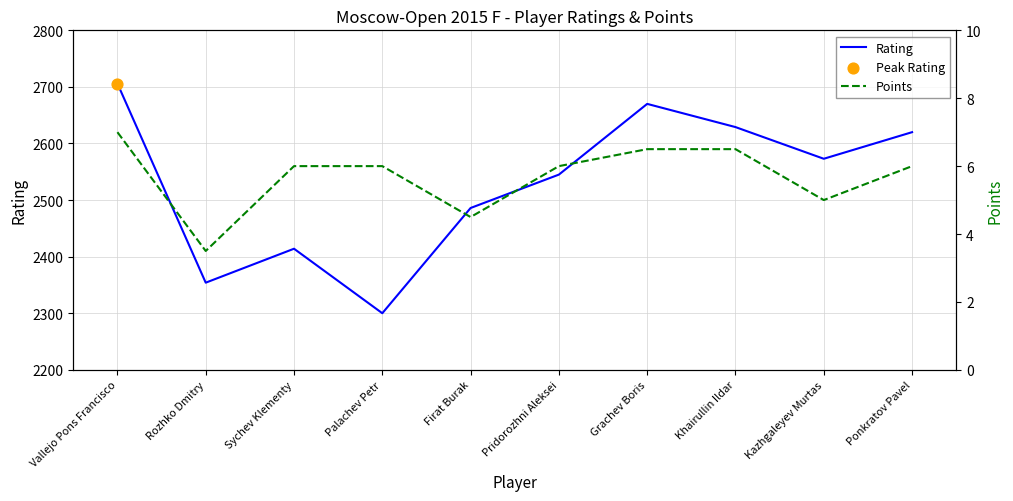

Which series reaches the maximum Y coordinate?

Rating